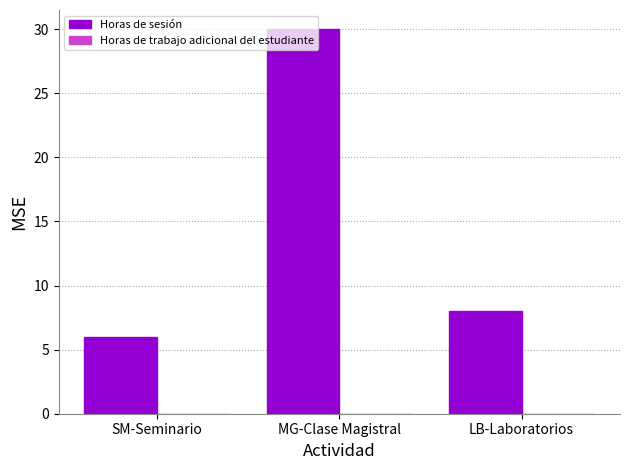

What is the approximate value at SM-Seminario?

6